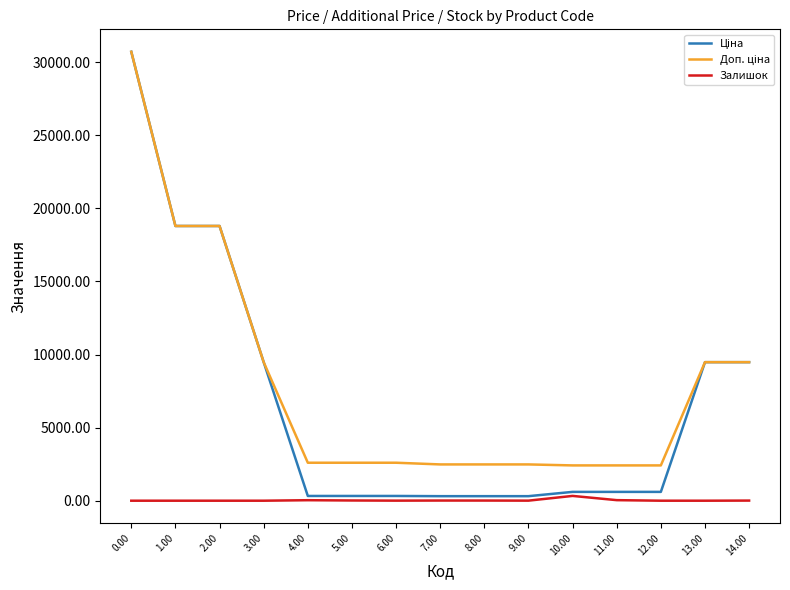

How many lines are shown in the chart?

3